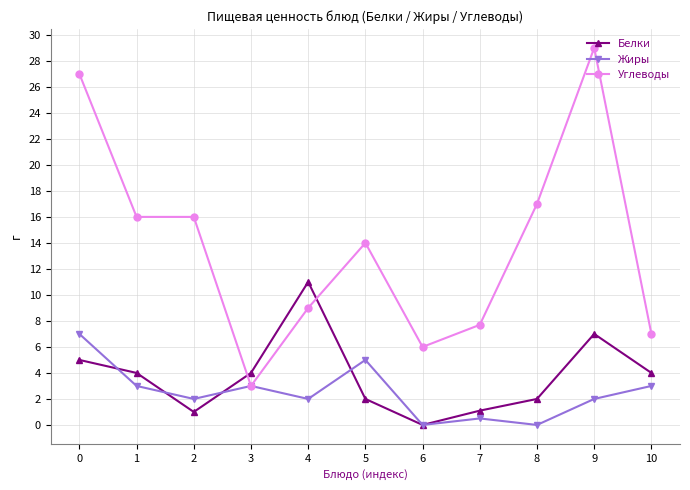

List the series in order of their peak value, lowest first.

Жиры, Белки, Углеводы